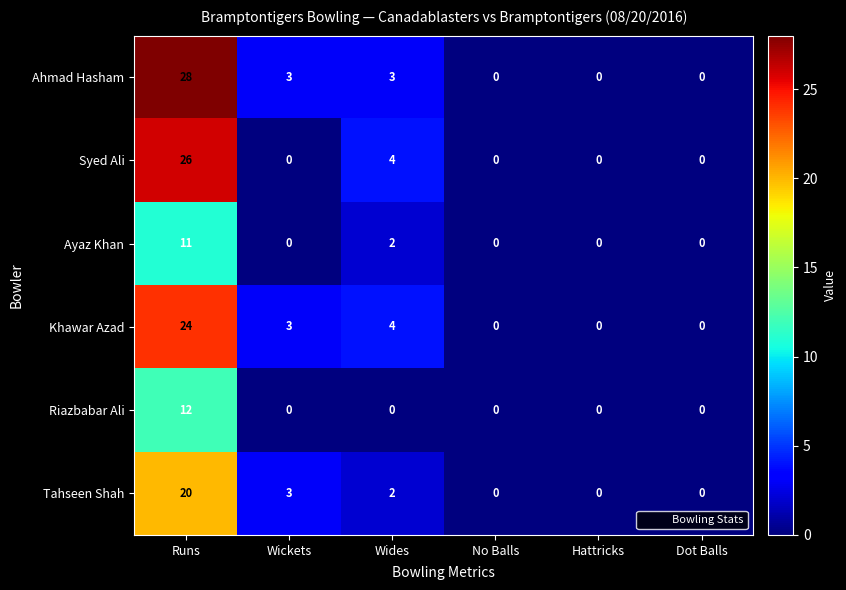

What is the difference between the highest and lowest values at Wides?

4